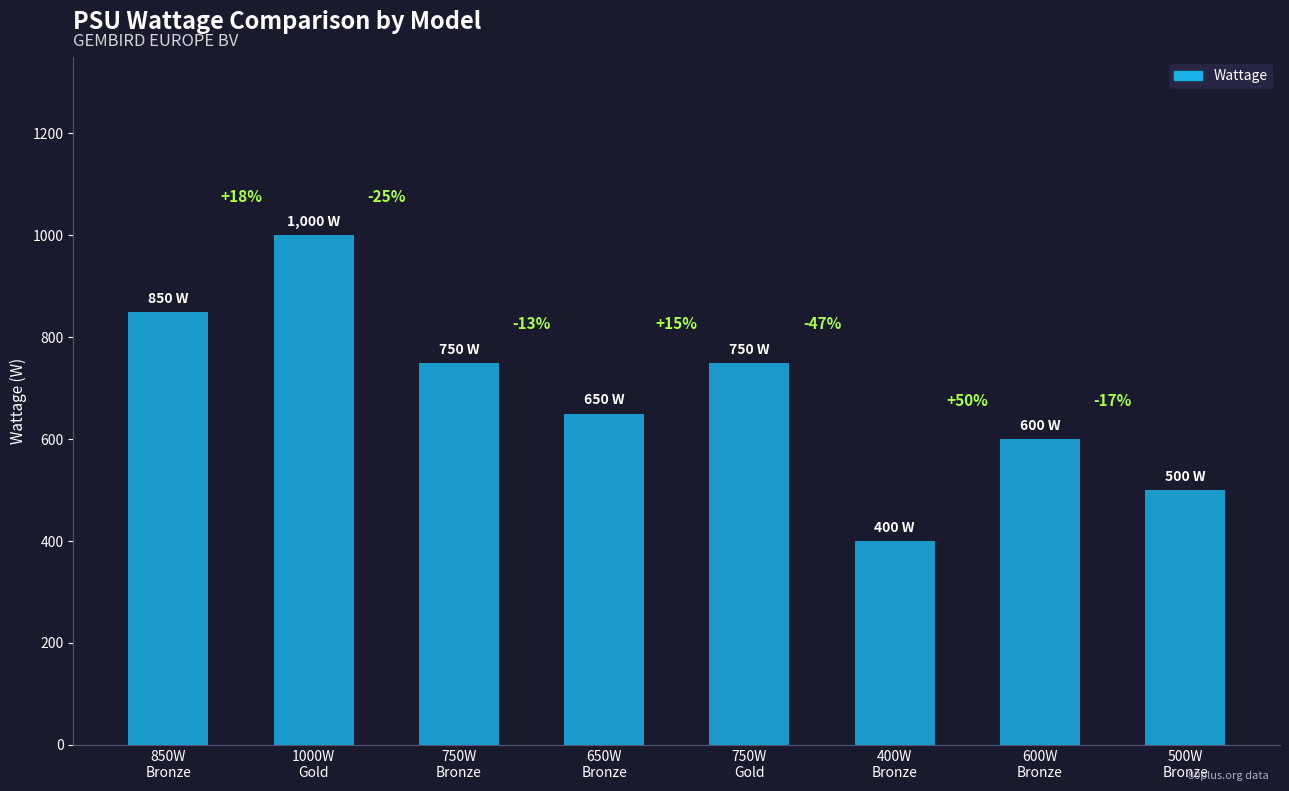

What is the sum of the values at 400W
Bronze and 750W
Gold?

1150